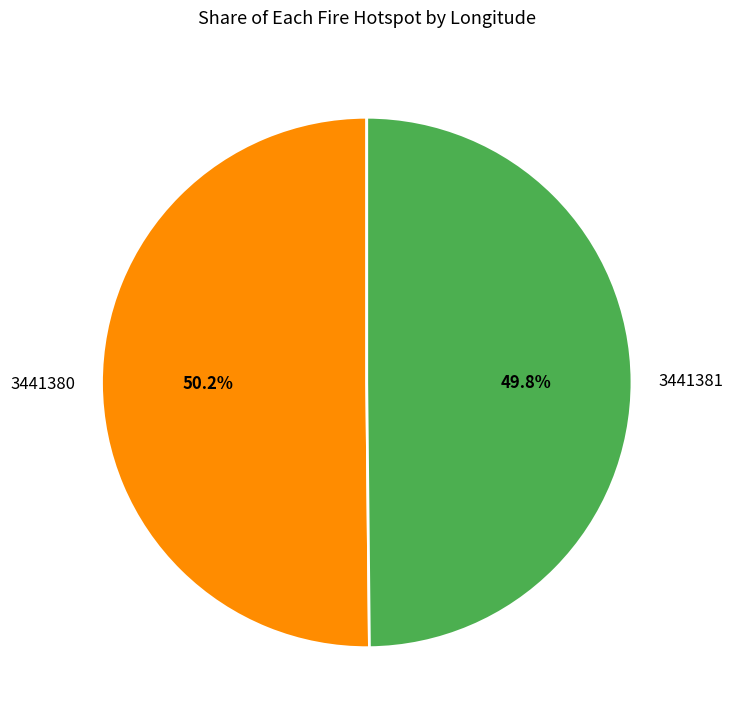

What portion of the pie excludes 3441380?

49.8%